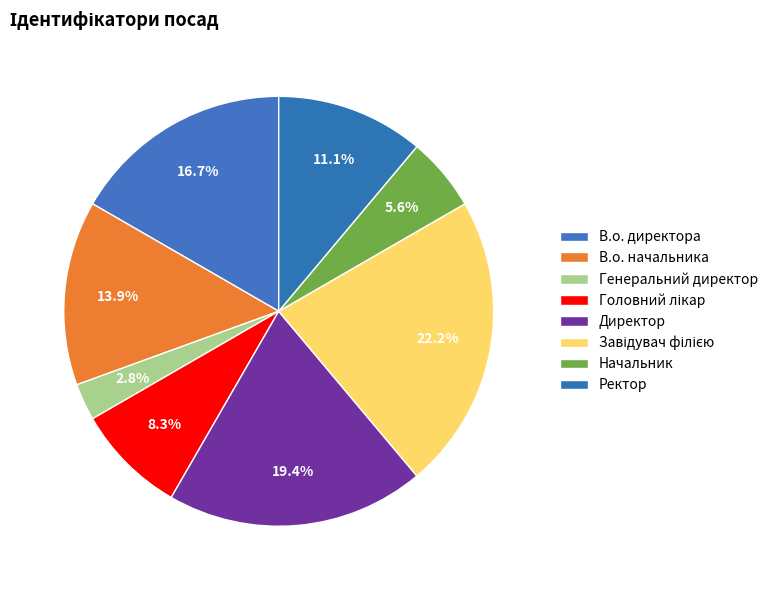

The В.о. начальника slice represents 14% of the pie. True or false?

True